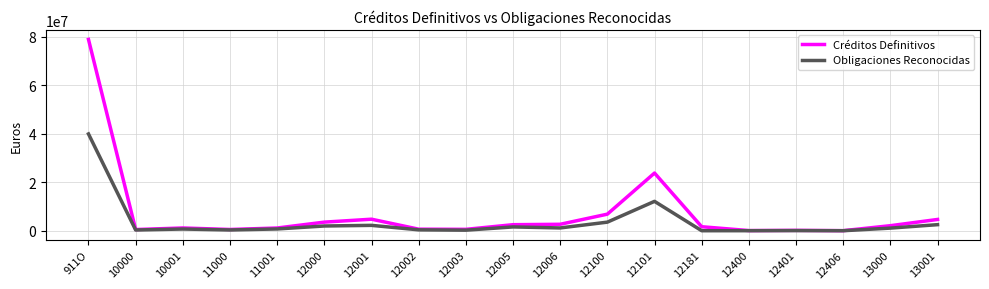

How many lines are shown in the chart?

2